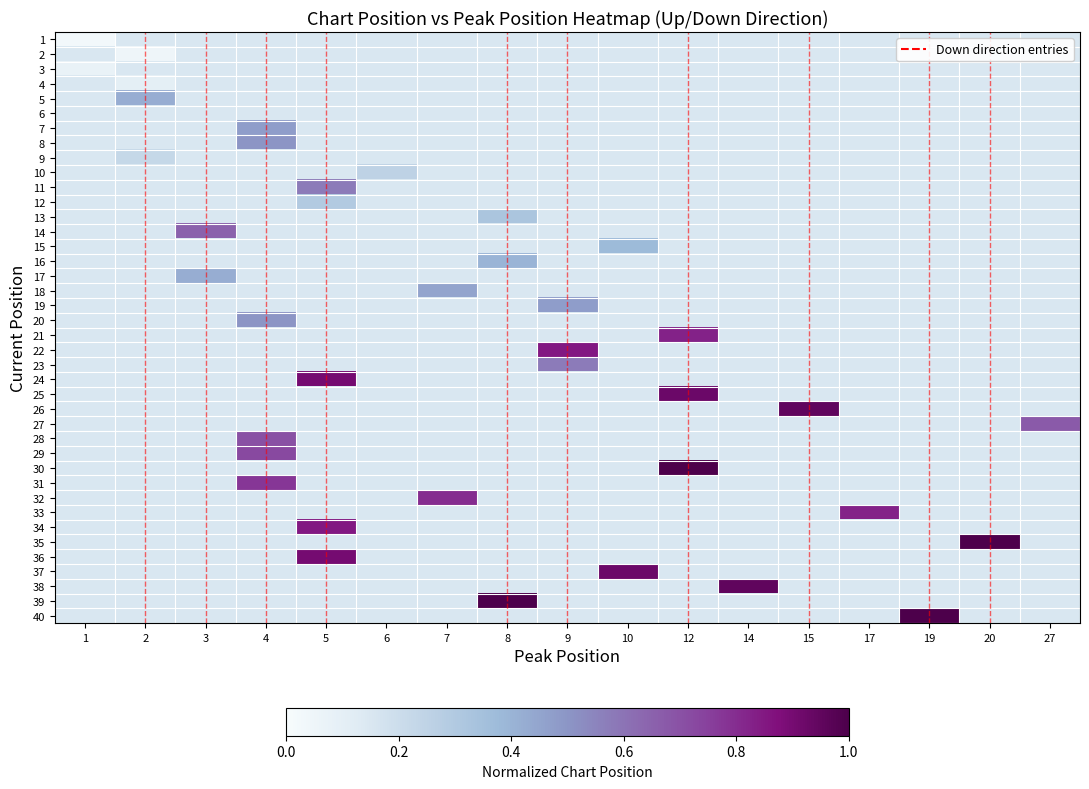

What is the maximum value shown in the chart?

1.0